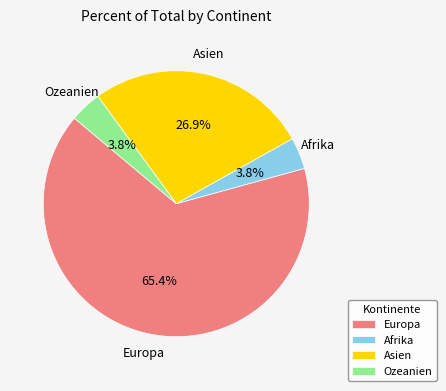

Which slice is the largest?

Europa